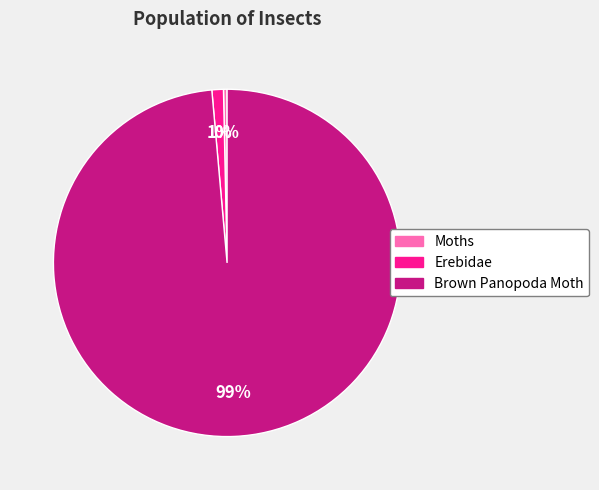

Which slice is the largest?

Brown Panopoda Moth